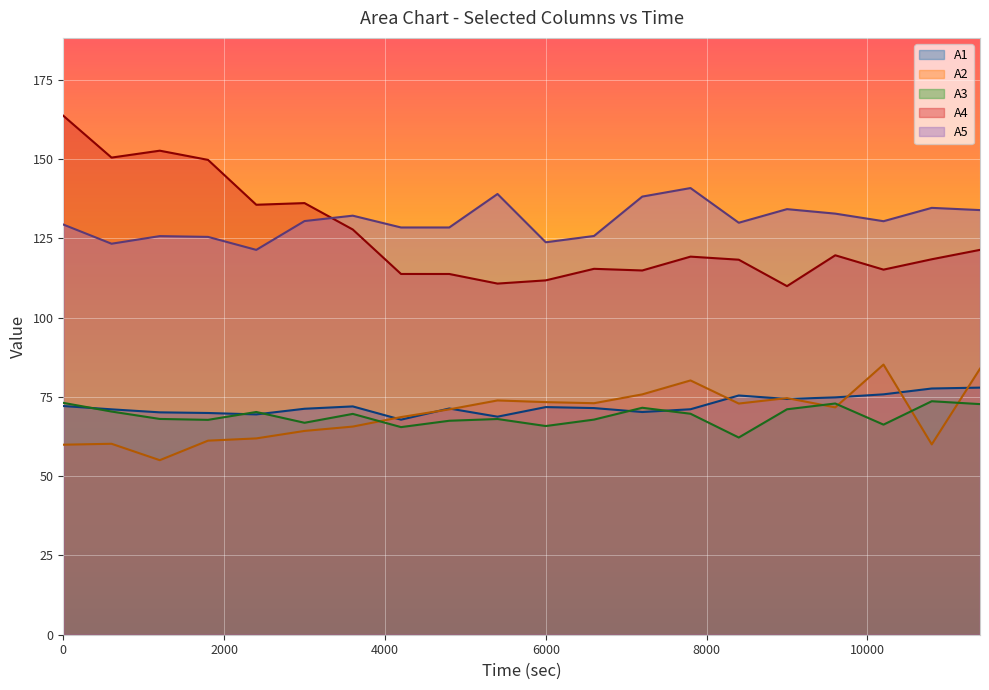

Where is the first local minimum for A4?

600